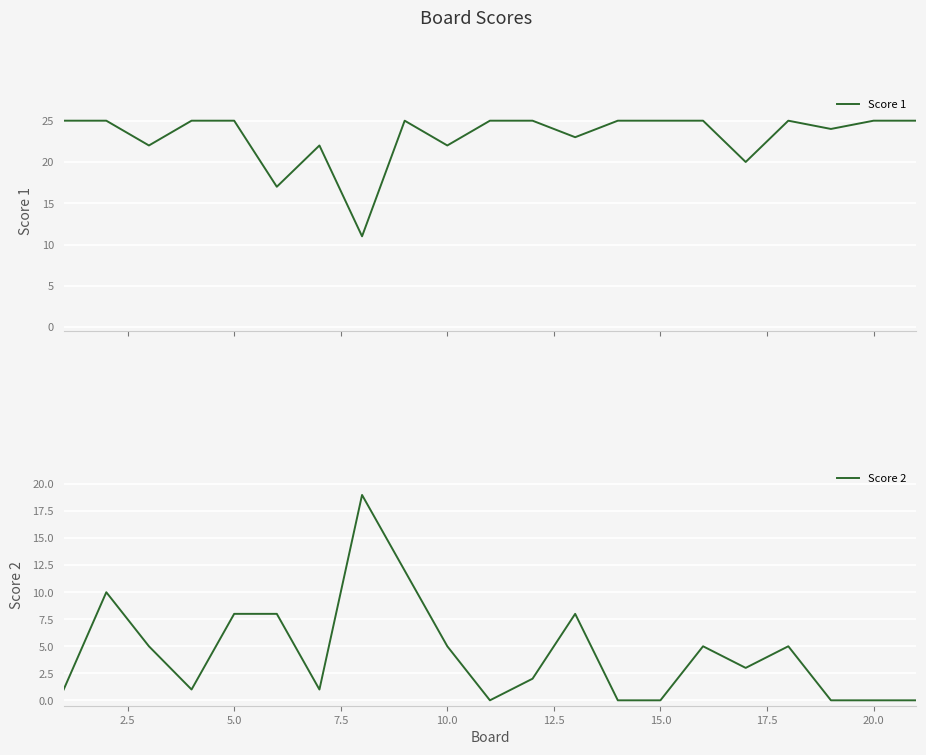

What is the greatest value displayed?

25